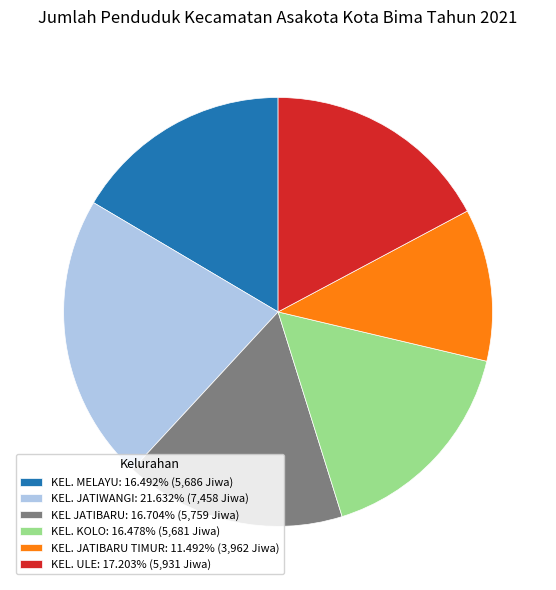

True or false: KEL. JATIBARU TIMUR accounts for 11% of the total.

True